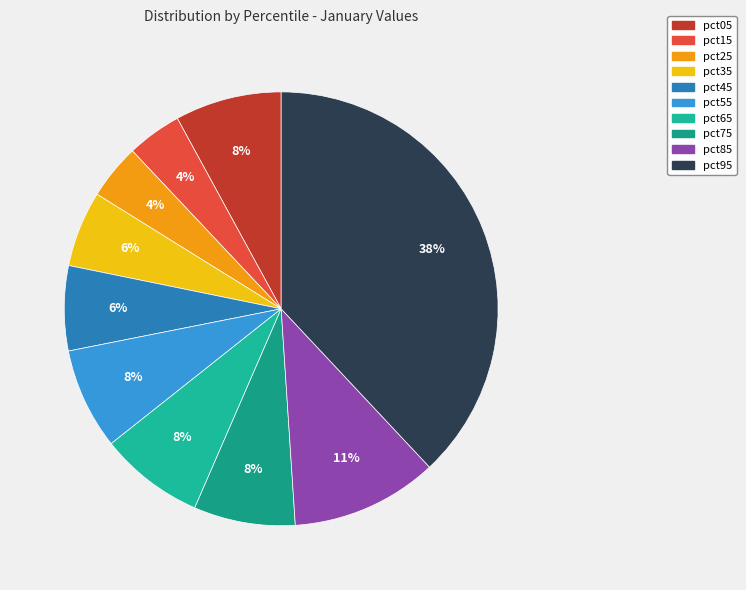

To the nearest percent, what is the average slice percentage?

10%